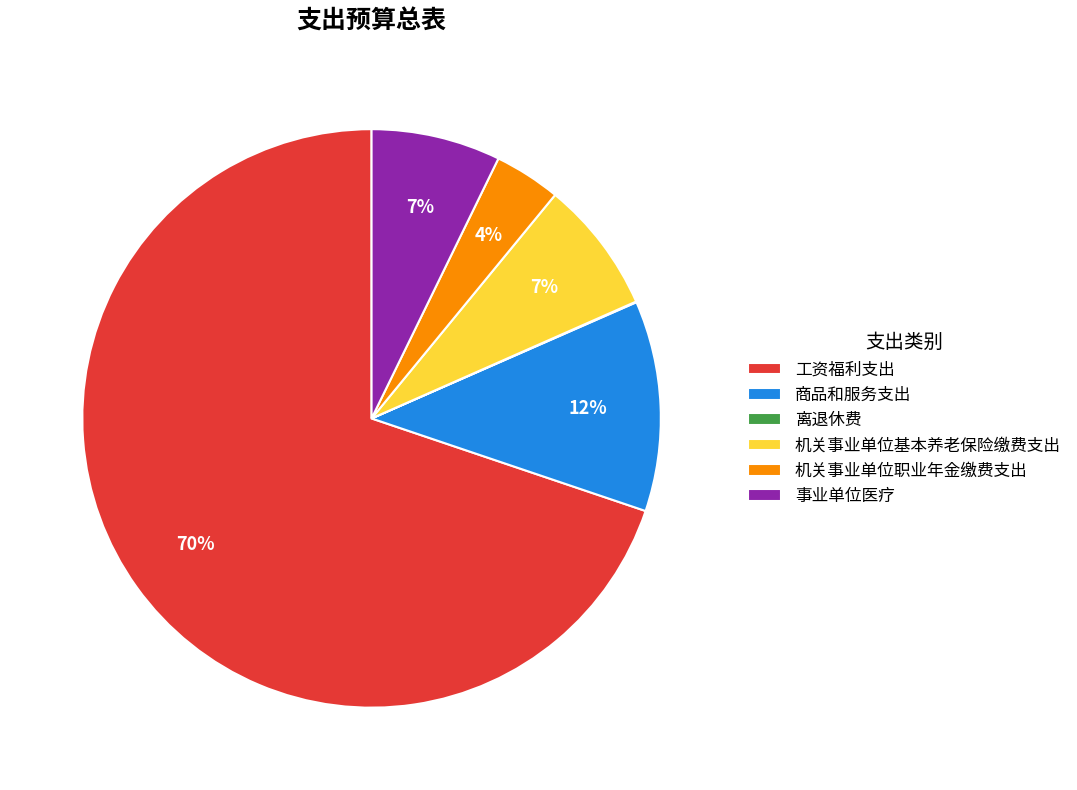

Which has a higher value, 事业单位医疗 or 商品和服务支出?

商品和服务支出